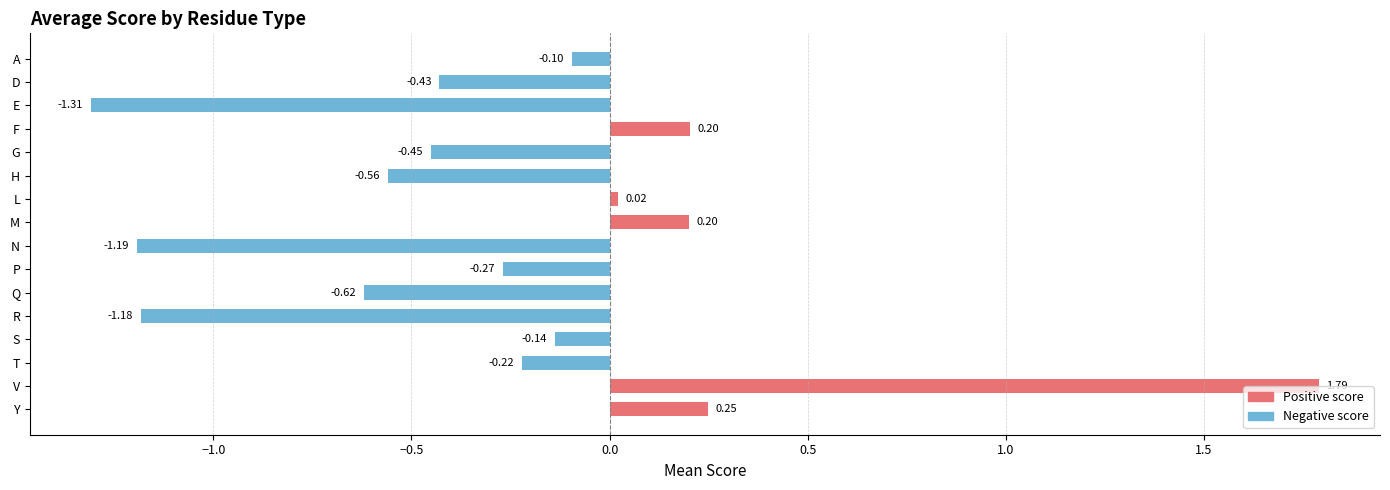

Which category has the lowest value across all series?

E